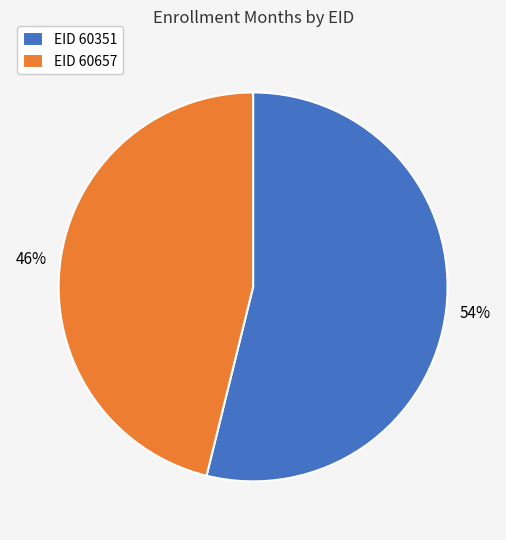

To the nearest percent, what percentage of the pie is EID 60351?

54%